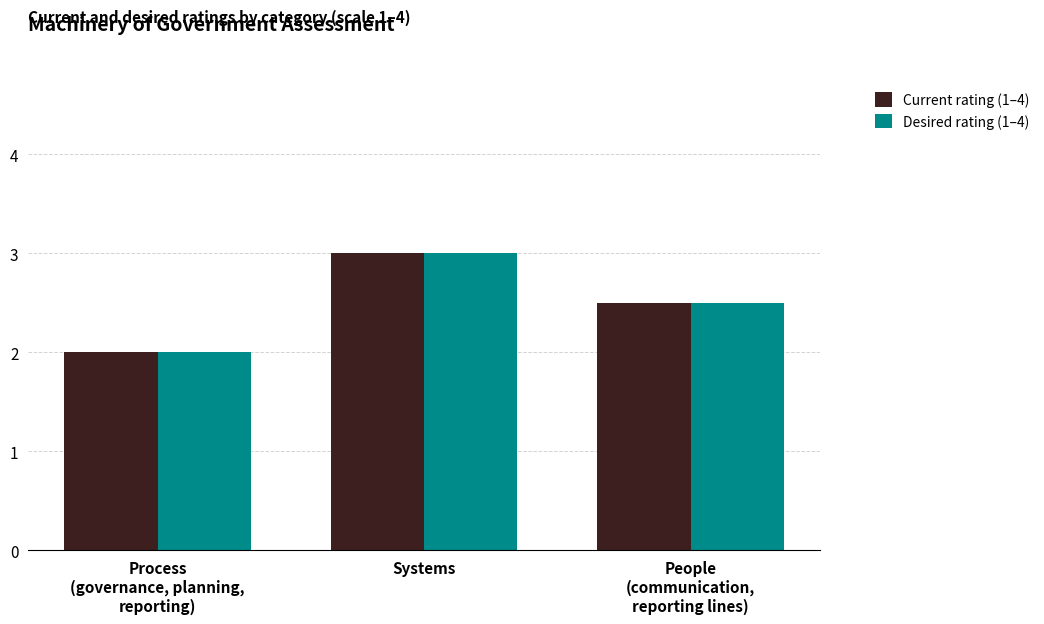

What is the difference between the maximum and minimum values in the Desired rating (1–4) series?

1.0